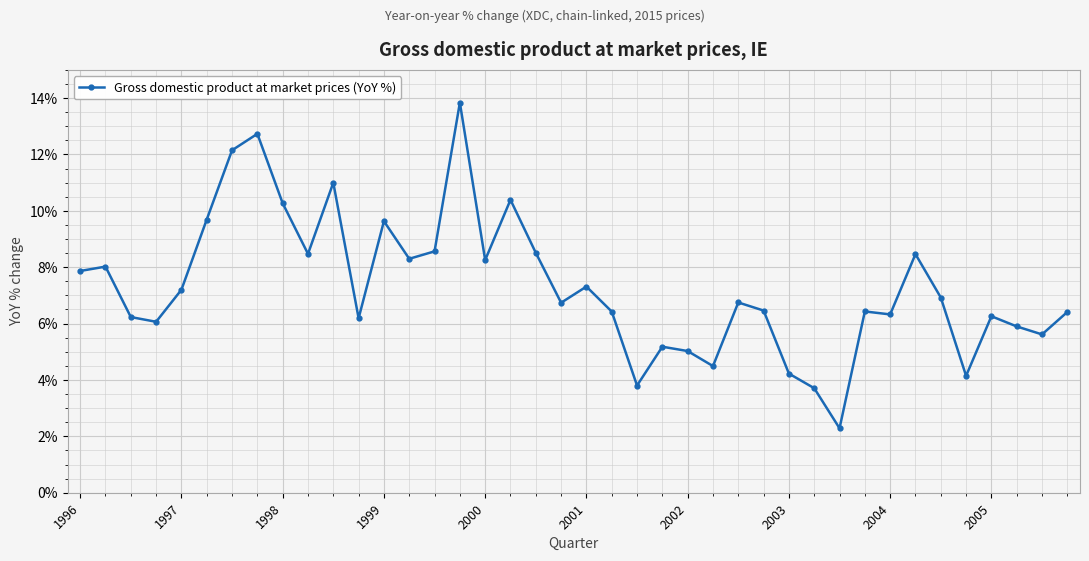

What is the smallest value displayed?

2.3